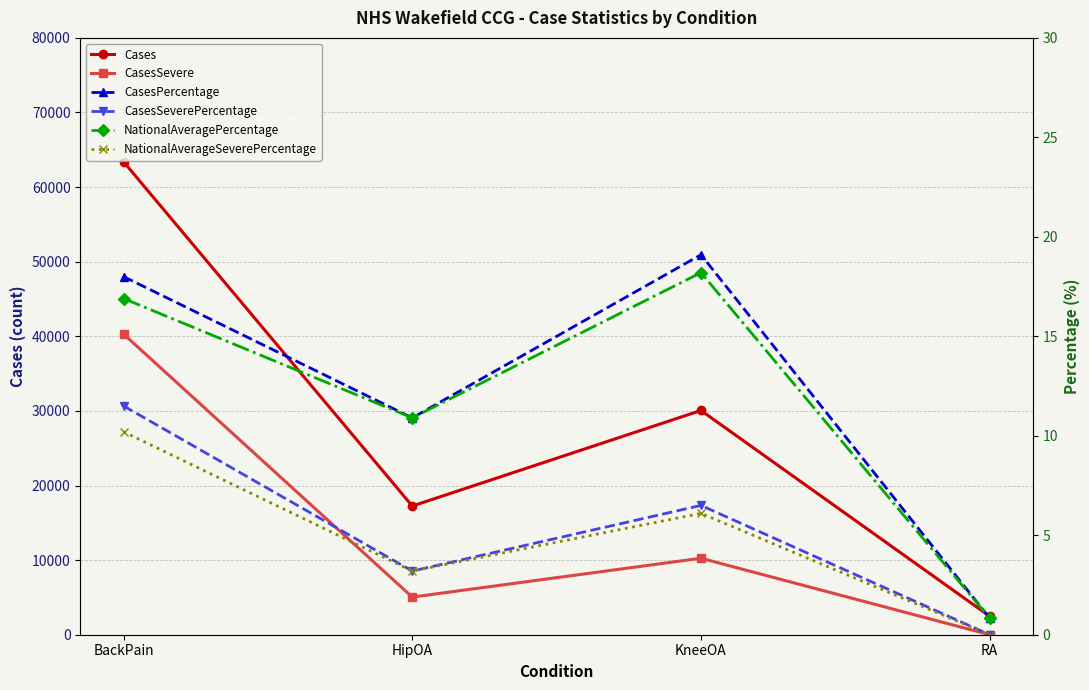

Where is the first local maximum for NationalAverageSeverePercentage?

KneeOA